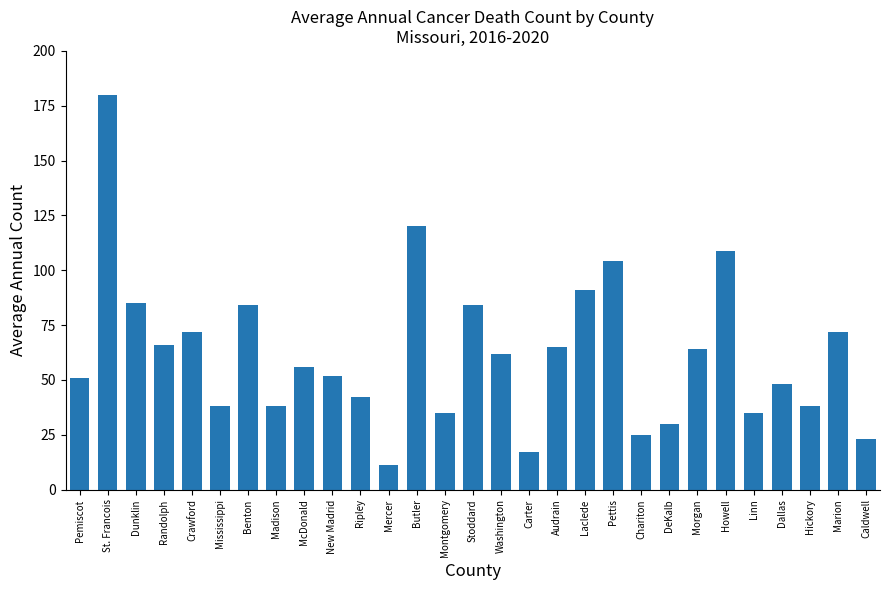

Which has a higher value, New Madrid or Madison?

New Madrid